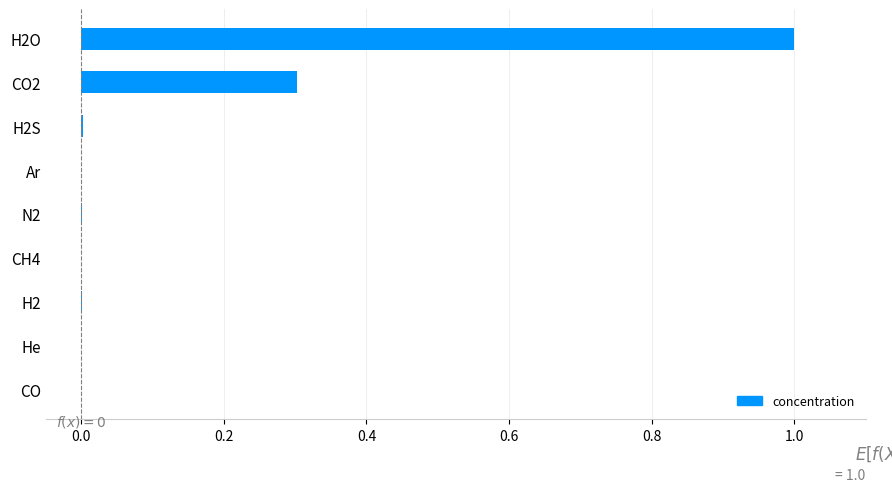

Which category has the highest value across all series?

H2O